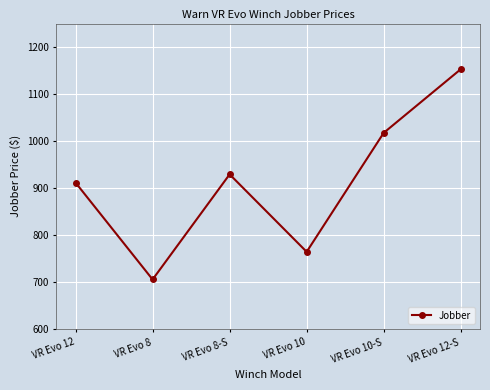

Where is the data nearest to the value 929?

VR Evo 8-S